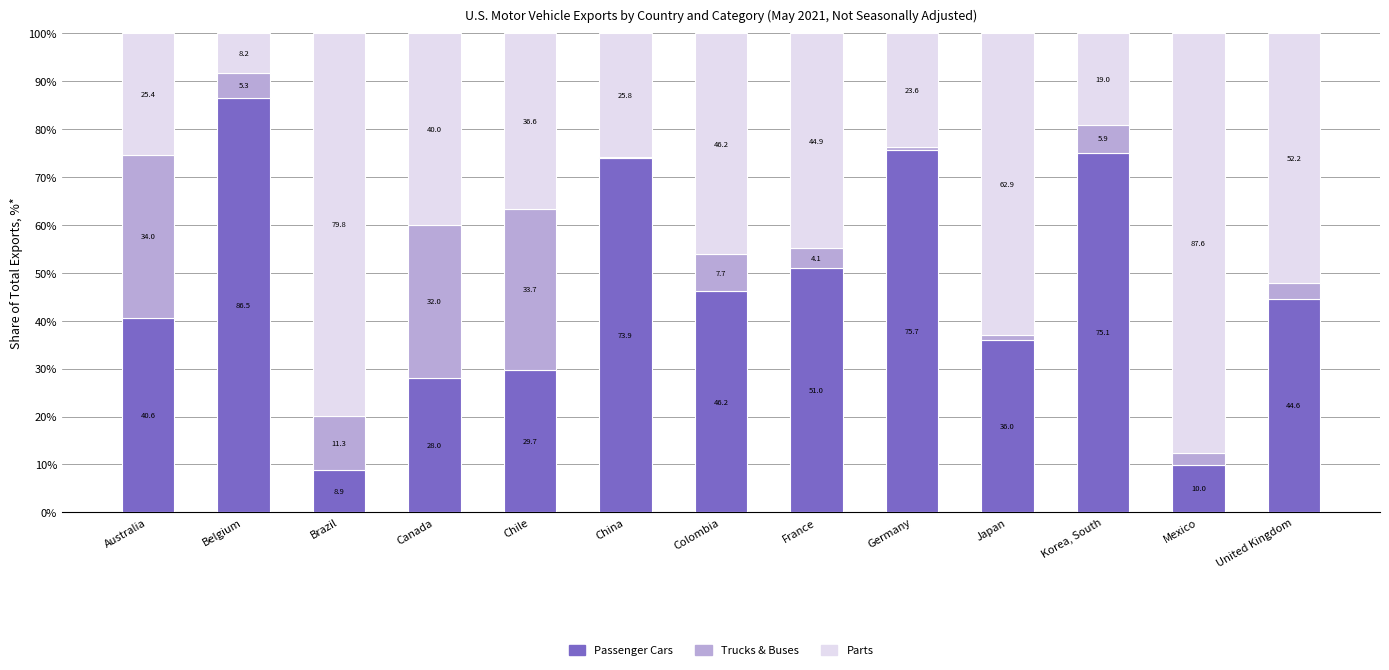

What value does the Passenger Cars series have at Belgium?

86.5